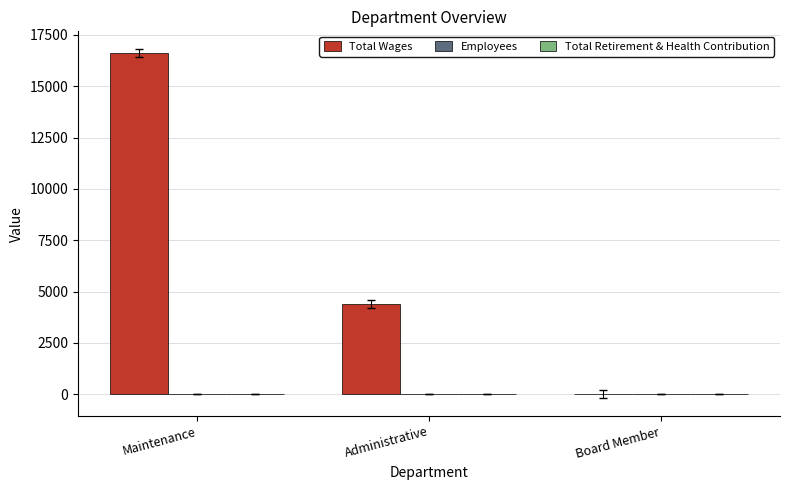

Which series has the largest total across all categories?

Total Wages